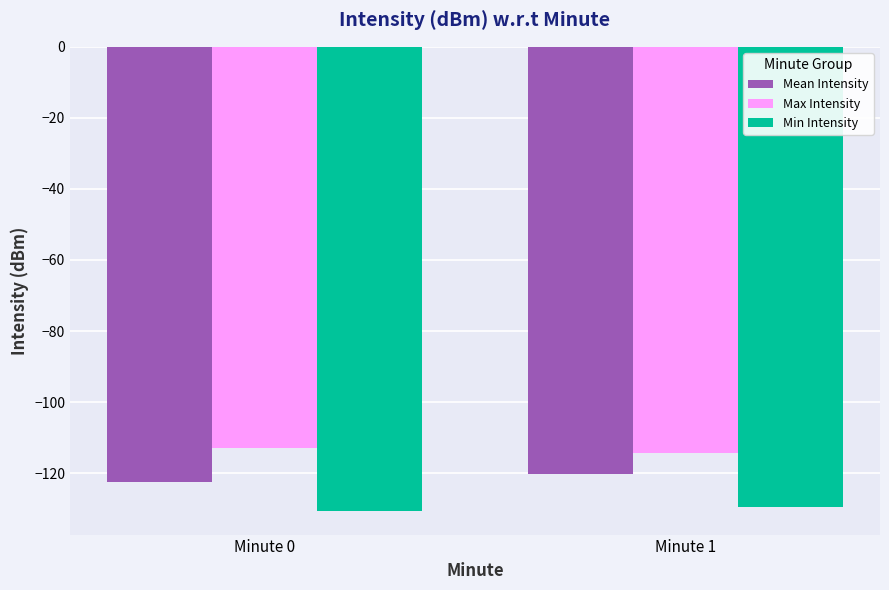

What is the minimum value for Max Intensity?

-114.4